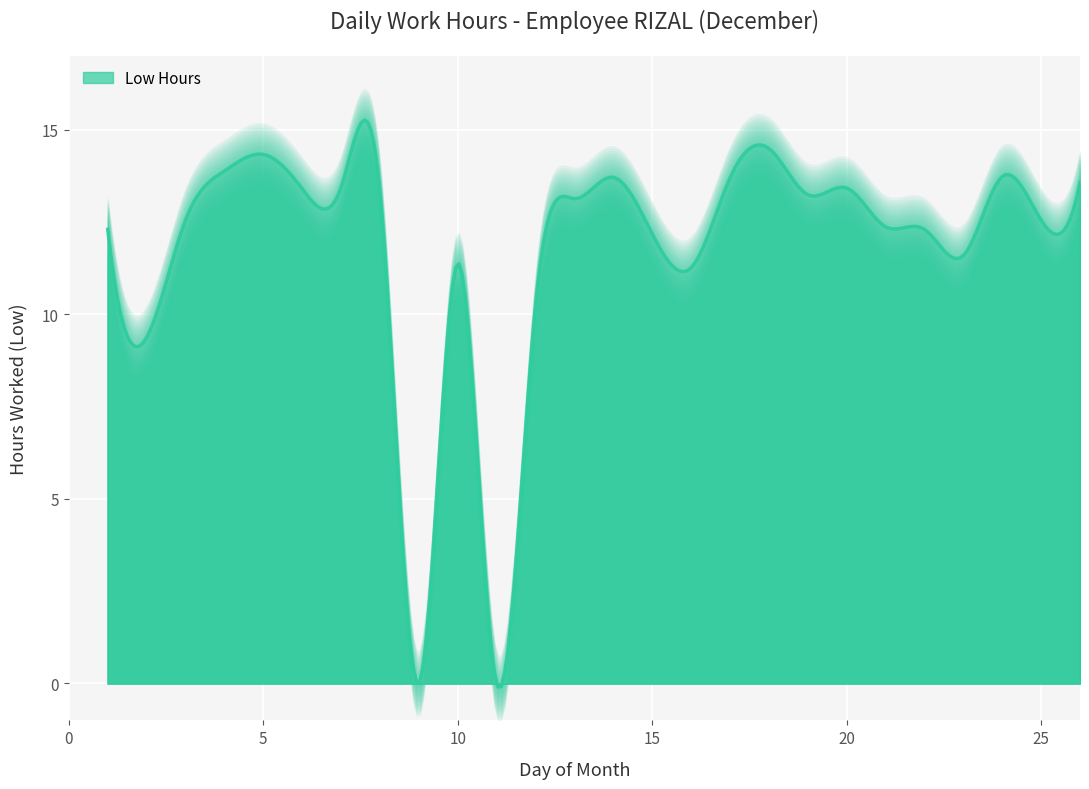

List the labels in order of value, largest first.

18, 5, 4, 24, 14, 17, 26, 7, 20, 6, 8, 19, 13, 3, 25, 21, 1, 22, 15, 23, 10, 16, 12, 2, 9, 11